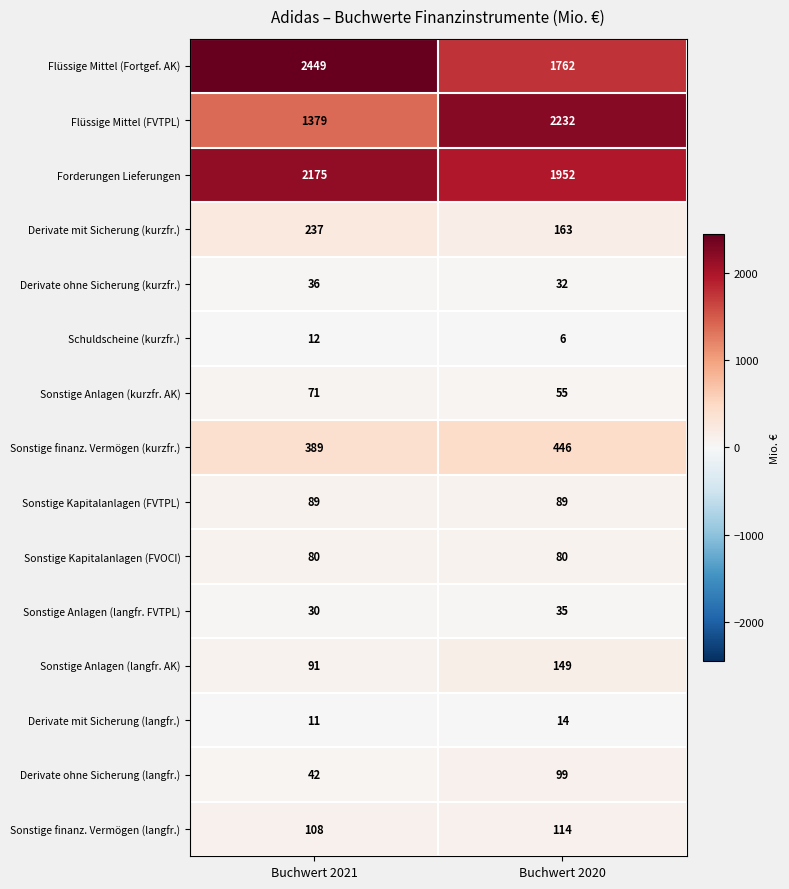

What is the minimum value shown in the chart?

6